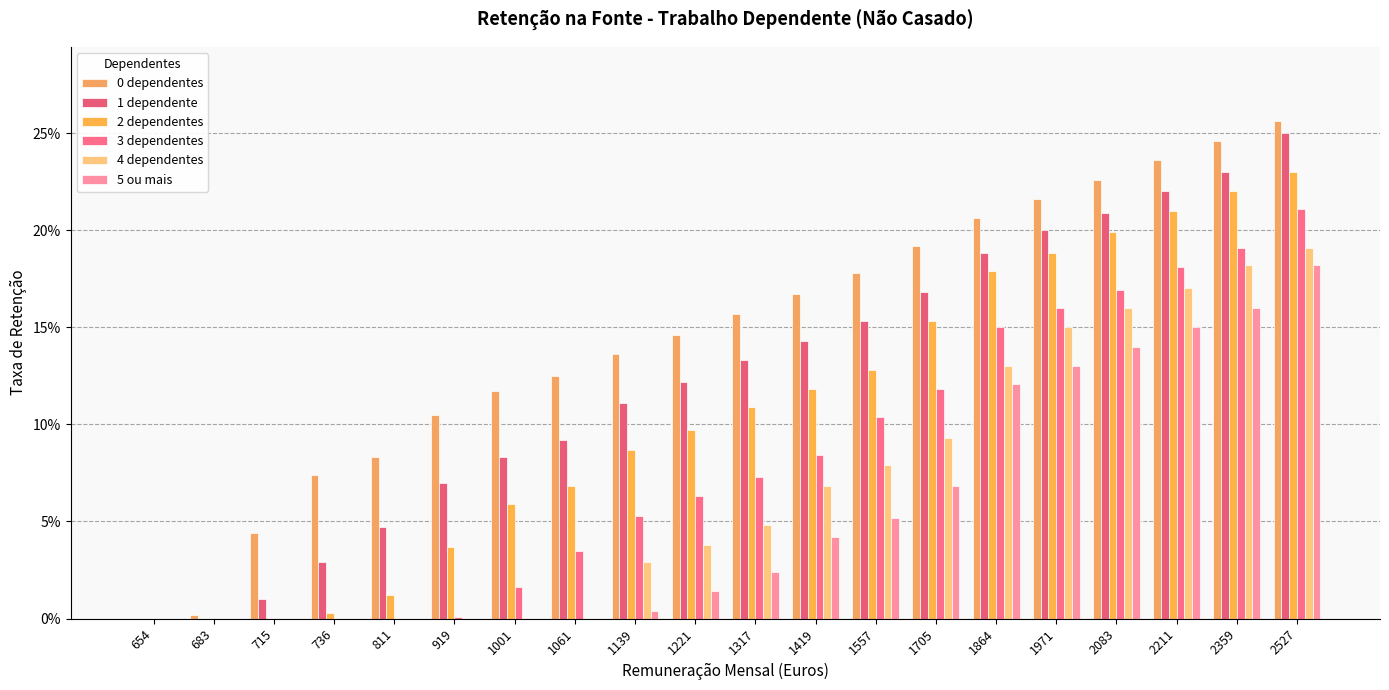

Does the chart contain stacked bars?

No